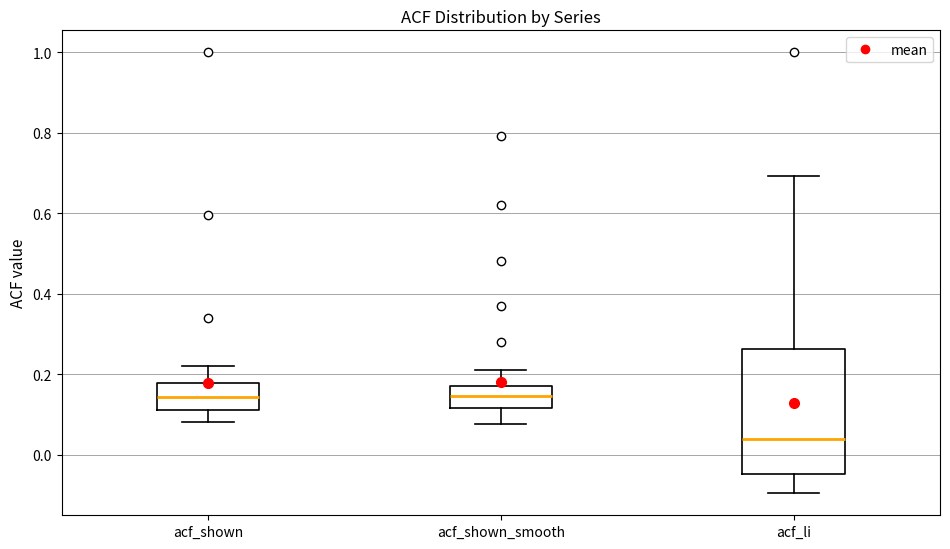

Where does the lower whisker of the box for acf_li end on the y-axis? The values are not printed on the chart, so give them approximately, as read against the axis.

-0.10